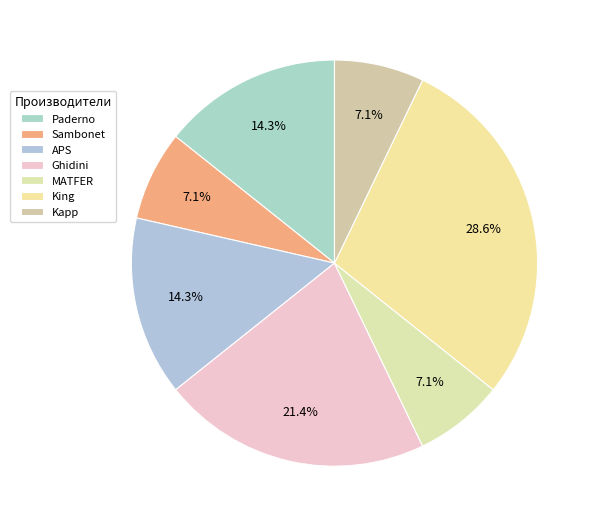

Approximately how many times larger is the value at Sambonet compared to Kapp?

1.0